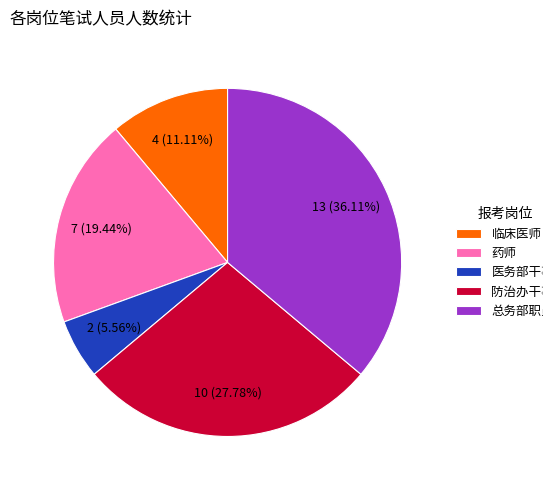

True or false: 医务部干事 accounts for 6% of the total.

True